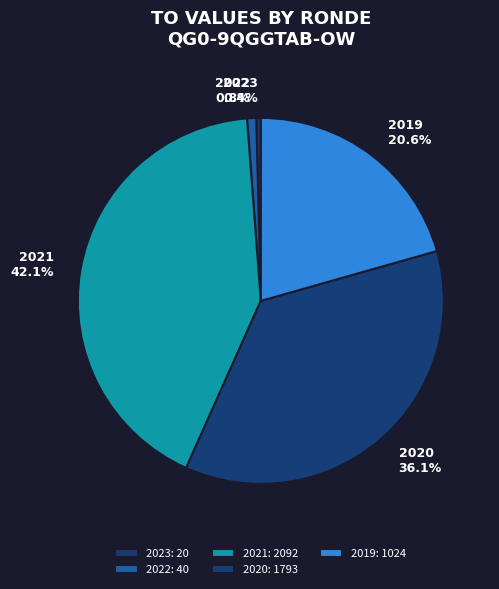

Is there any slice that represents more than half of the pie?

No